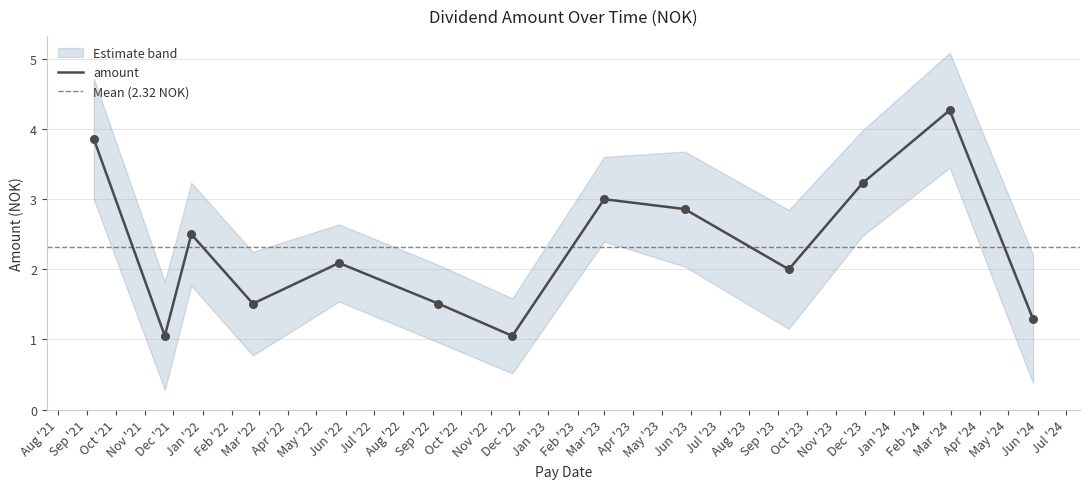

Which has a higher value, 2021-12-20 or 2022-11-24?

2021-12-20